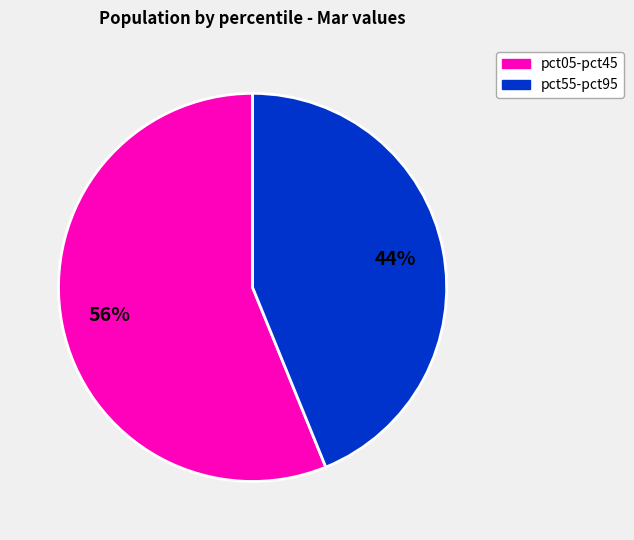

To the nearest percent, what is the difference between the largest and smallest slice percentages?

12%